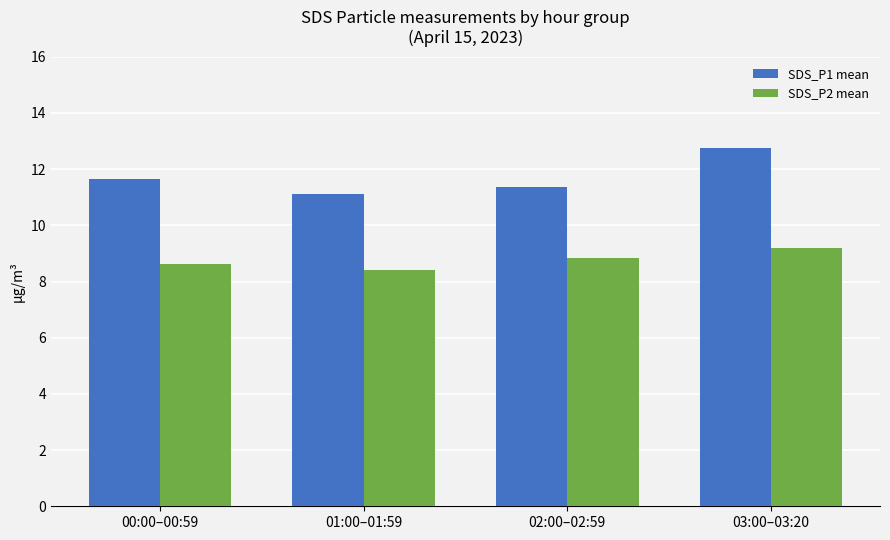

What is the difference between the SDS_P1 mean values at 00:00–00:59 and 01:00–01:59?

0.5